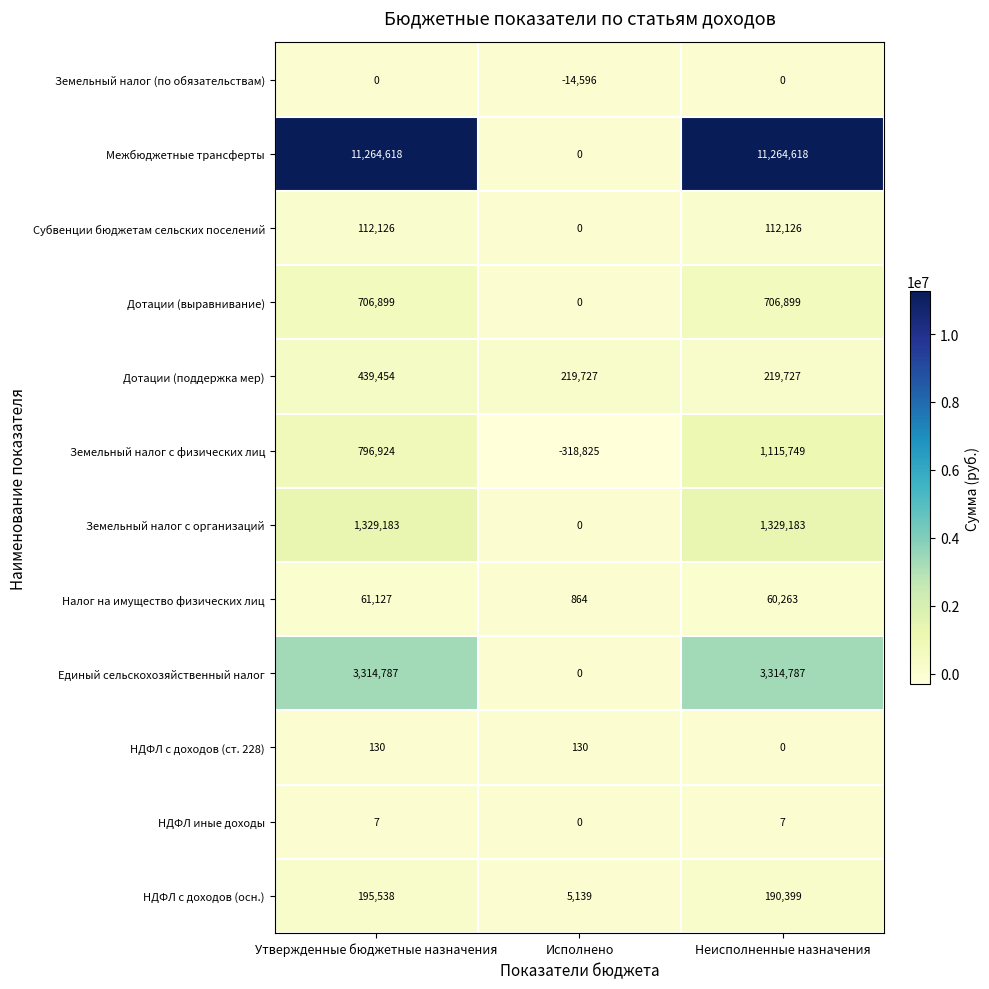

Is it true that Межбюджетные трансферты equals 0 at Исполнено?

True